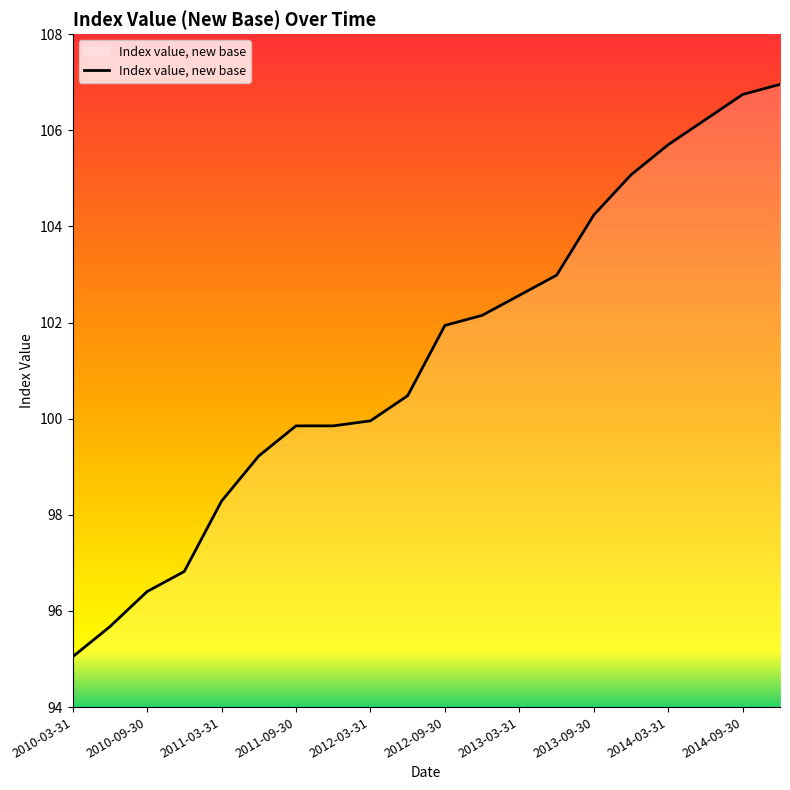

At which label does the data first exceed 101?

2012-09-30